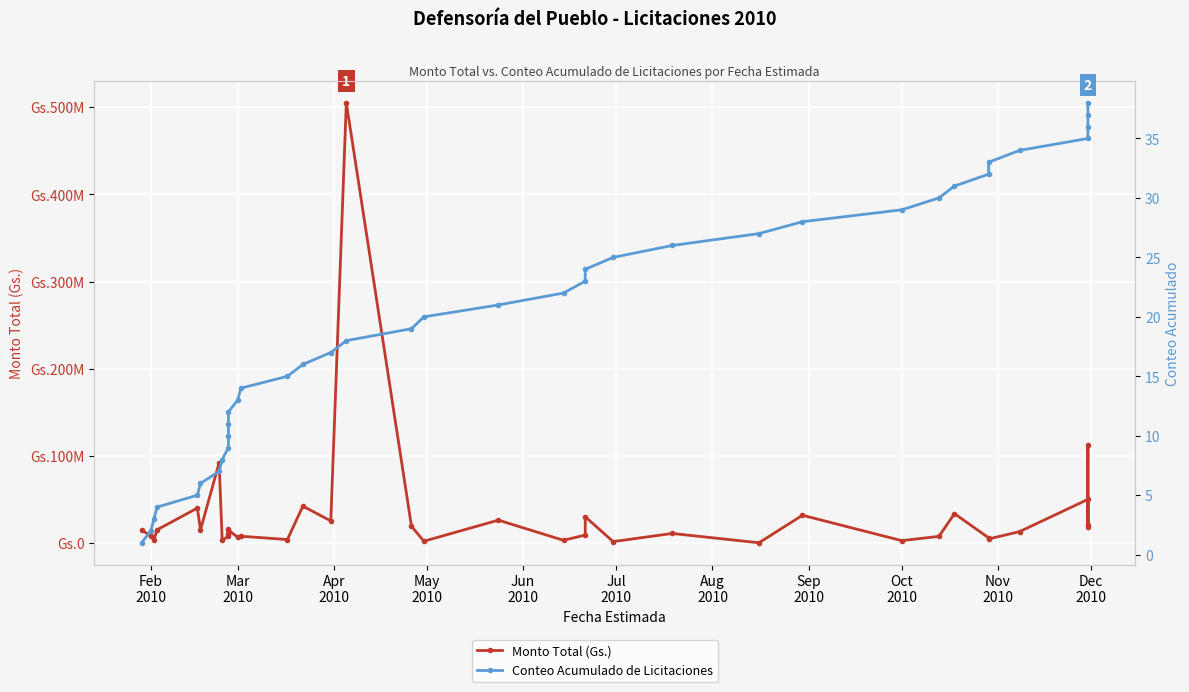

What is the sum of all Monto Total (Gs.) values?

1232647667